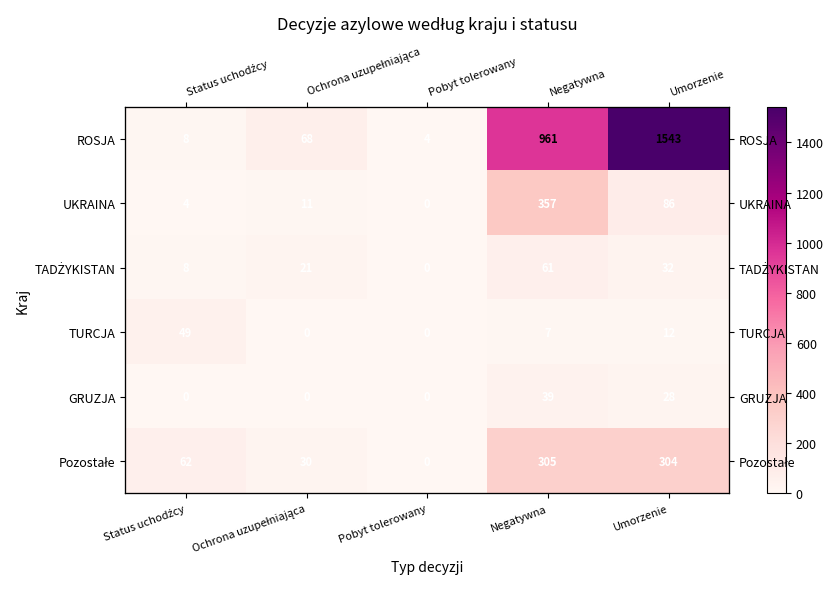

At which label is ROSJA closest to 773?

Negatywna